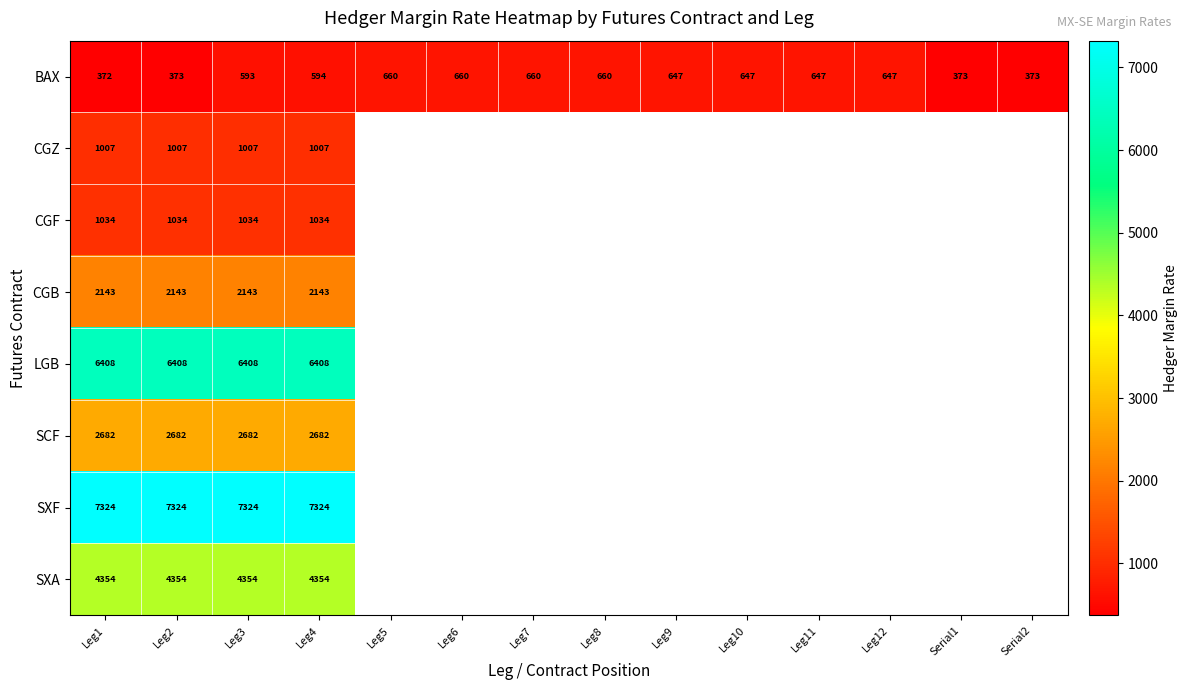

What is the difference between the highest and lowest values at Leg1?

6952